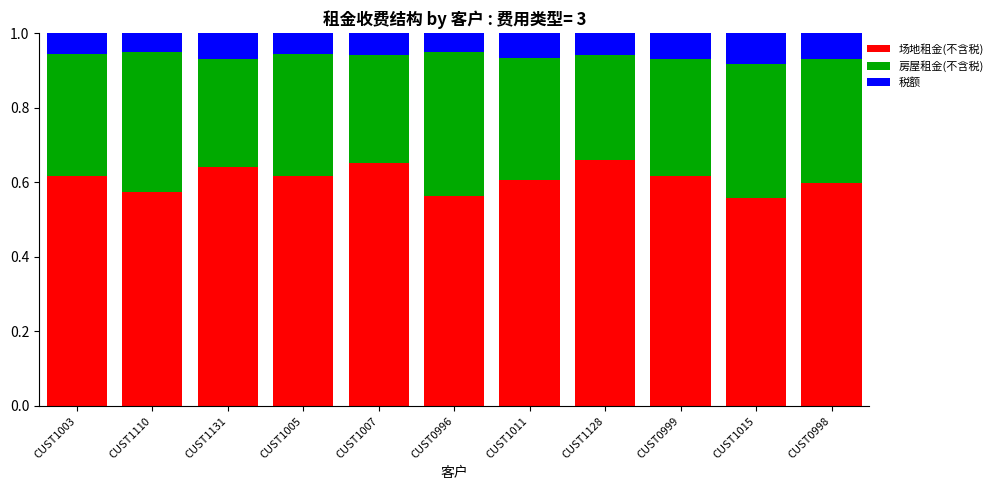

What is the sum of the 场地租金(不含税) values at CUST1128 and CUST0999?

1.3